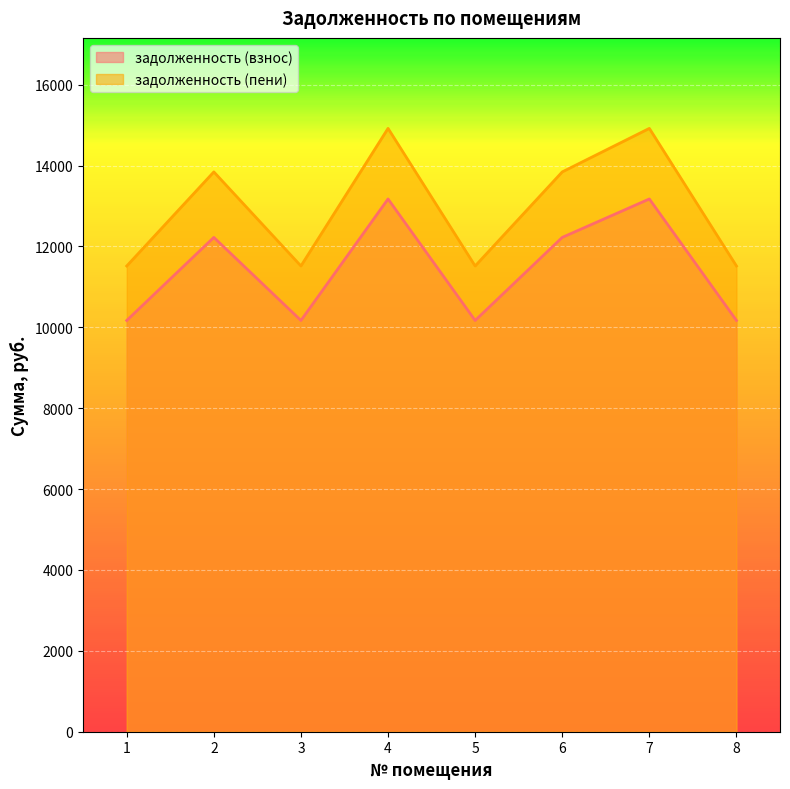

True or false: задолженность (взнос) has more than 2 interior local peaks.

True